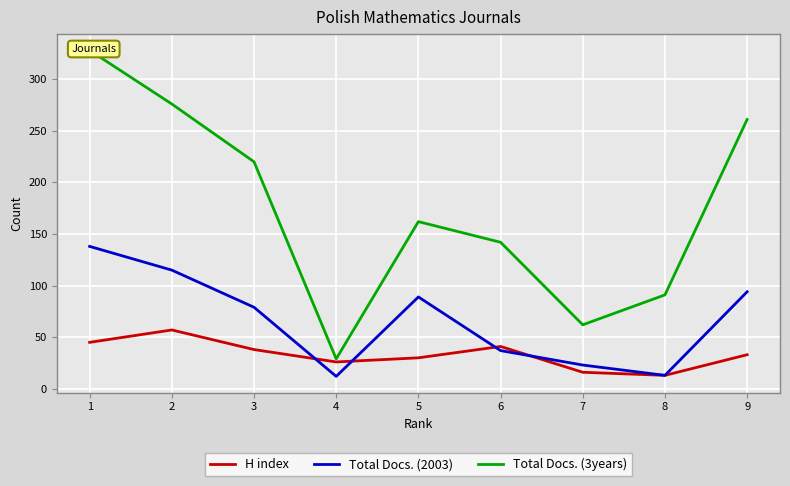

True or false: H index has a value of 41 at 6.

True